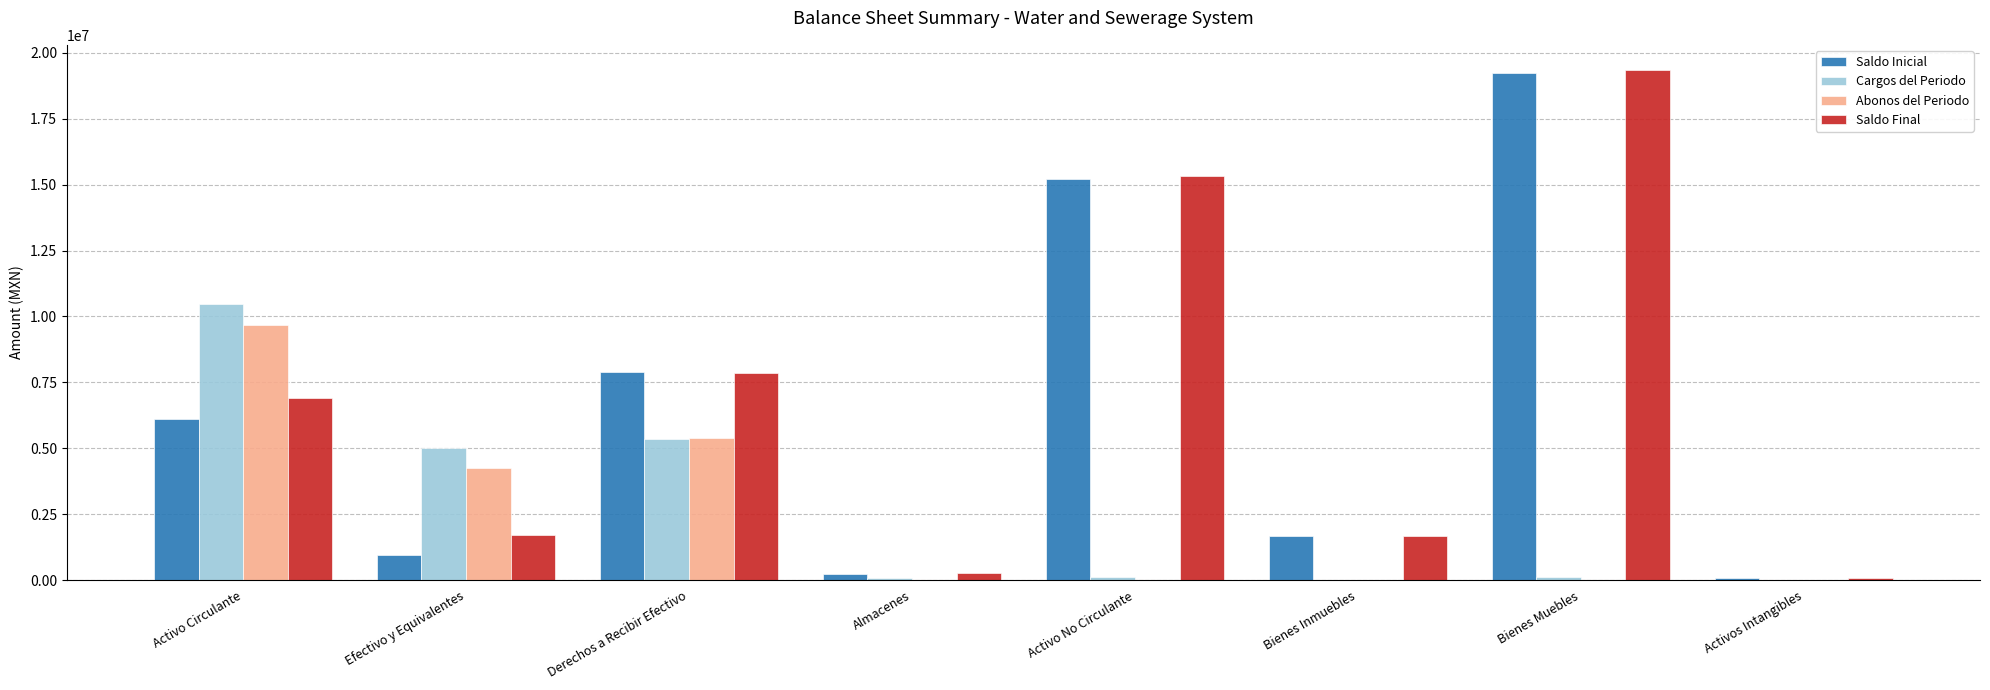

Count the number of categories in the chart.

8